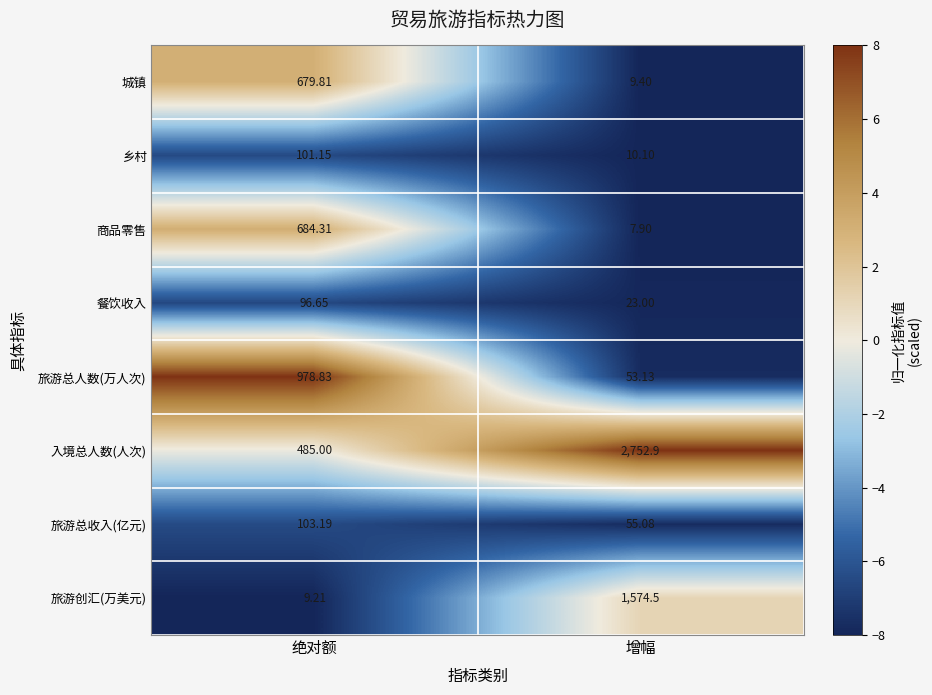

What is the total value across all series at 绝对额?

3138.2